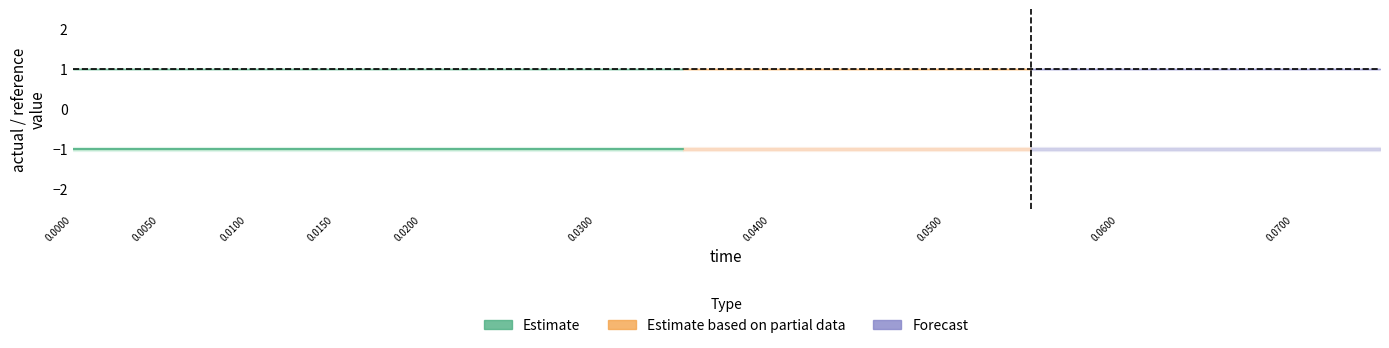

True or false: time has a value of 0.0 at 18.

False